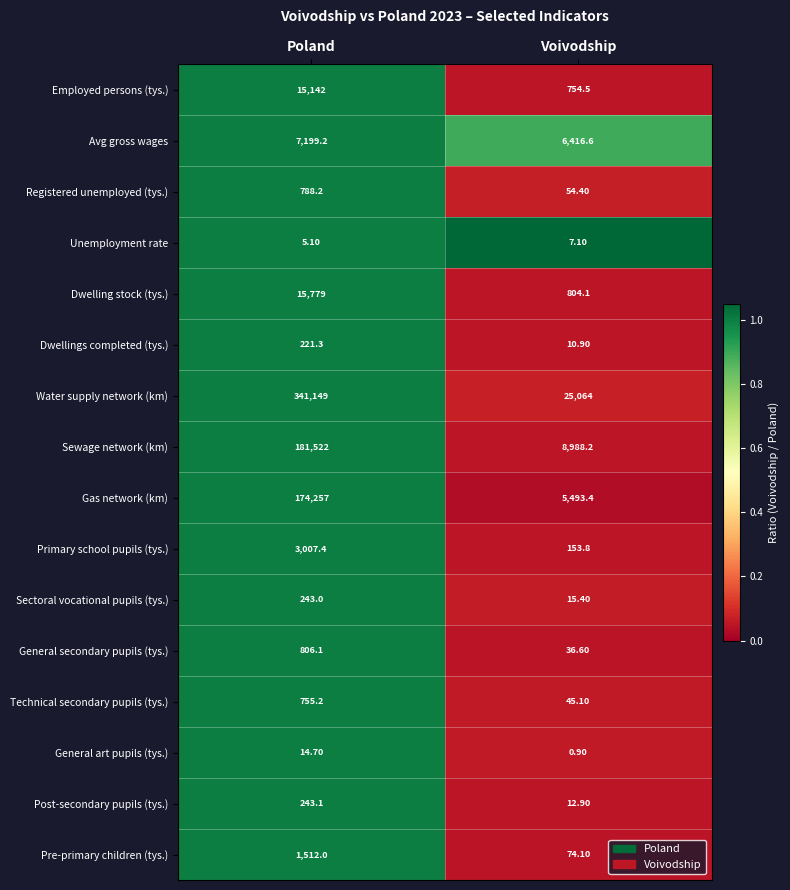

How many categories are shown in the chart?

2